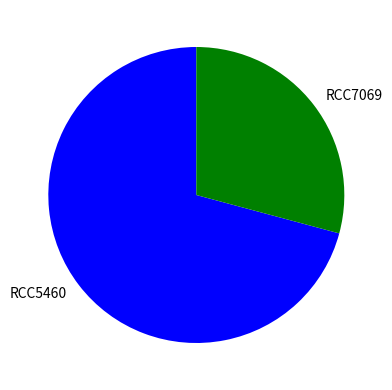

Is the sum of RCC7069 and RCC5460 greater than half?

Yes